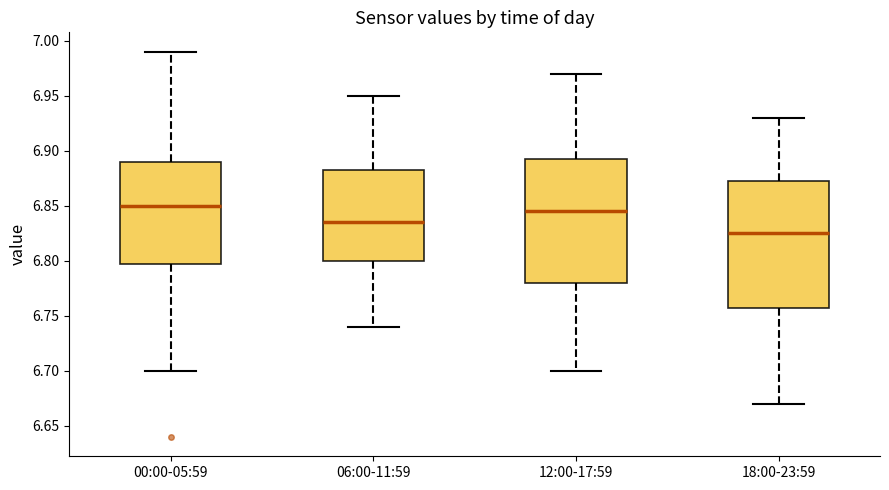

Reading left to right, transcribe this box plot: for each box, give where its median line is, the range the box spans, and where its two whiskers end, as read against the y-axis. The values are not printed on the chart, so give them approximately, as read against the axis.

00:00-05:59: median 6.850, box 6.800 to 6.890, whiskers 6.700 to 6.990
06:00-11:59: median 6.835, box 6.800 to 6.885, whiskers 6.740 to 6.950
12:00-17:59: median 6.845, box 6.780 to 6.895, whiskers 6.700 to 6.970
18:00-23:59: median 6.825, box 6.760 to 6.875, whiskers 6.670 to 6.930